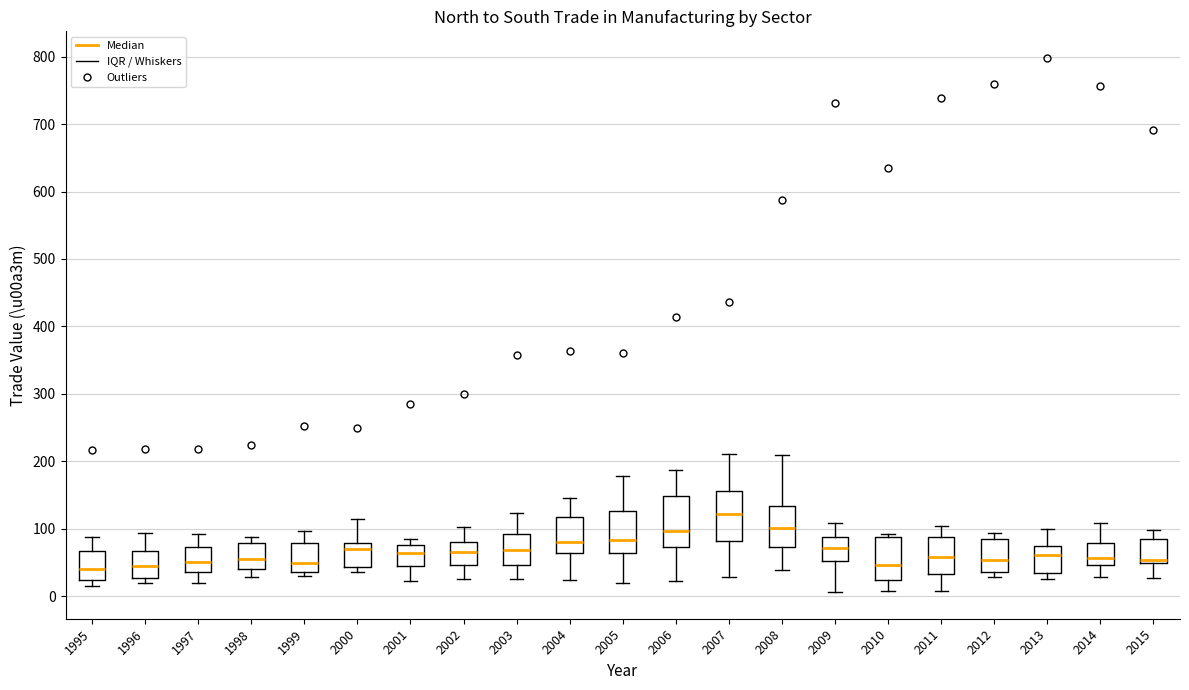

Reading left to right, read every box against the y-axis: the position of its median line, the range the box covers, and the ends of its whiskers. The values are not printed on the chart, so give them approximately, as read against the axis.

1995: median 40, box 20 to 70, whiskers 20 (just below the box's lower edge) to 90
1996: median 50, box 30 to 70, whiskers 20 to 90
1997: median 50, box 40 to 70, whiskers 20 to 90
1998: median 60, box 40 to 80, whiskers 30 to 90
1999: median 50, box 40 to 80, whiskers 30 to 100
2000: median 70, box 40 to 80, whiskers 40 (just below the box's lower edge) to 120
2001: median 60, box 40 to 80, whiskers 20 to 90
2002: median 70, box 50 to 80, whiskers 30 to 100
2003: median 70, box 50 to 90, whiskers 30 to 120
2004: median 80, box 60 to 120, whiskers 20 to 150
2005: median 80, box 60 to 130, whiskers 20 to 180
2006: median 100, box 70 to 150, whiskers 20 to 190
2007: median 120, box 80 to 160, whiskers 30 to 210
2008: median 100, box 70 to 130, whiskers 40 to 210
2009: median 70, box 50 to 90, whiskers 10 to 110
2010: median 50, box 20 to 90, whiskers 10 to 90 (just above the box's upper edge)
2011: median 60, box 30 to 90, whiskers 10 to 100
2012: median 50, box 40 to 90, whiskers 30 to 90 (just above the box's upper edge)
2013: median 60, box 30 to 70, whiskers 30 (just below the box's lower edge) to 100
2014: median 60, box 50 to 80, whiskers 30 to 110
2015: median 50 (just above the box's lower edge), box 50 to 80, whiskers 30 to 100